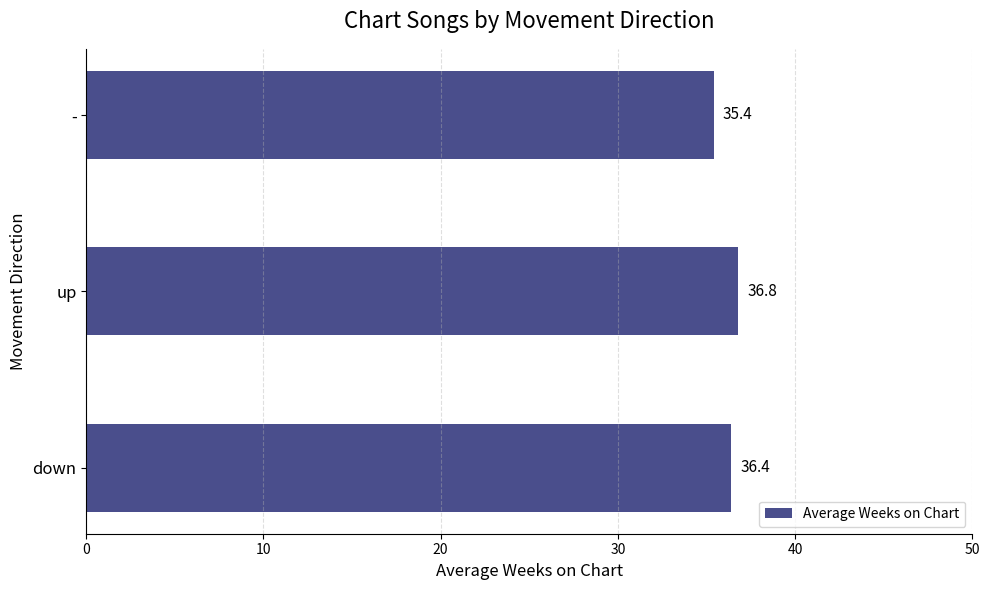

Rank the categories by value from lowest to highest.

-, down, up